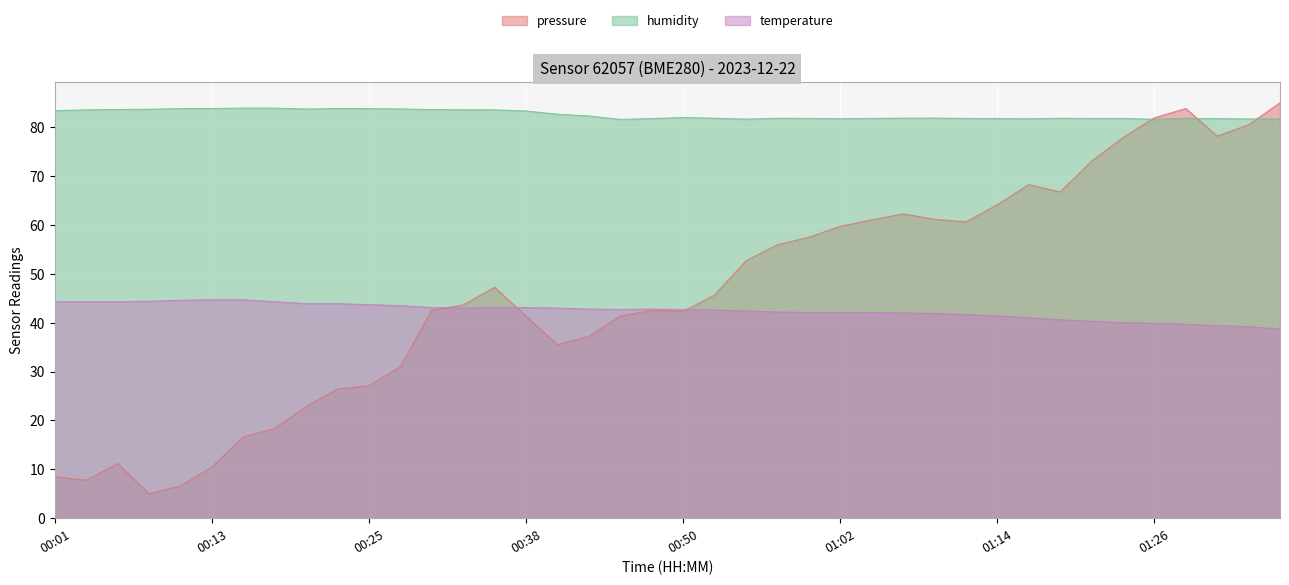

True or false: pressure has more than 0 points higher than both neighbors.

True